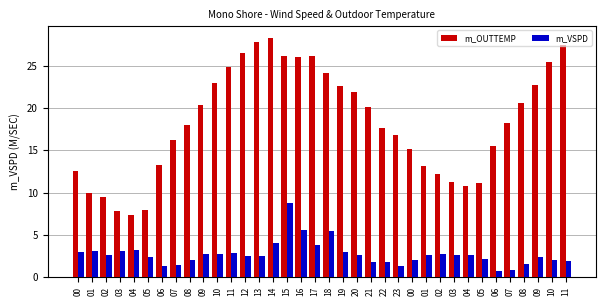

Count the number of categories in the chart.

36